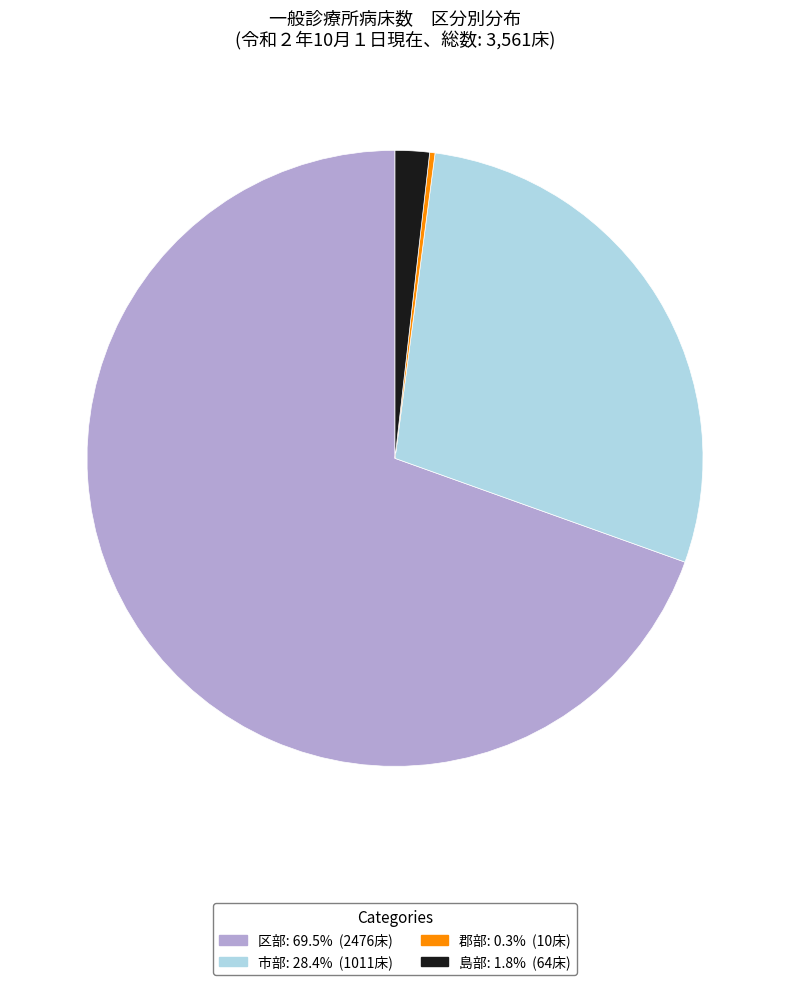

The 郡部 slice represents 0% of the pie. True or false?

True